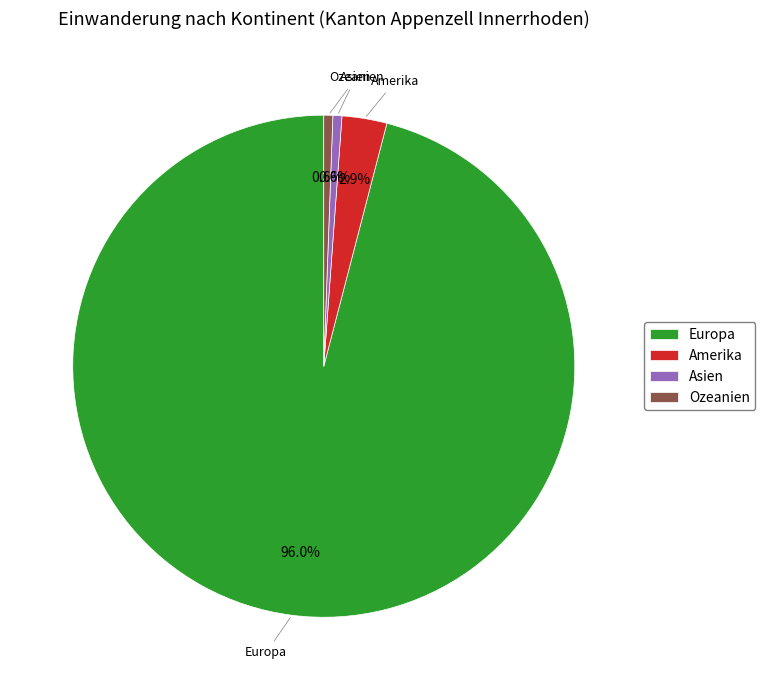

To the nearest percent, what is the difference between the largest and smallest slice percentages?

95%